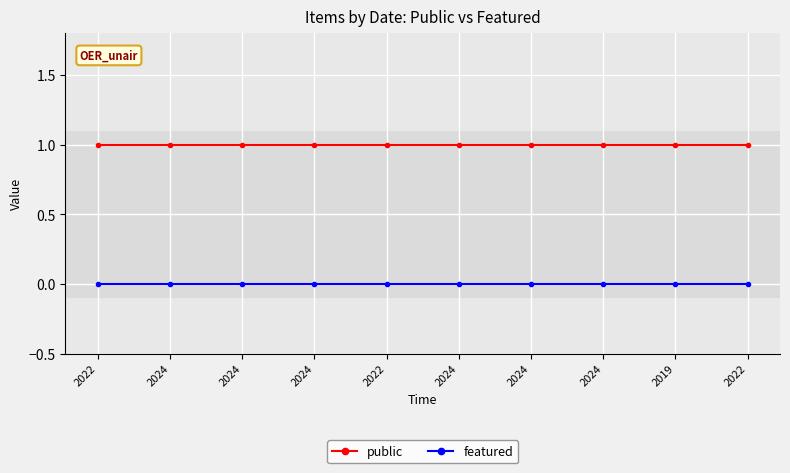

How many lines are shown in the chart?

2